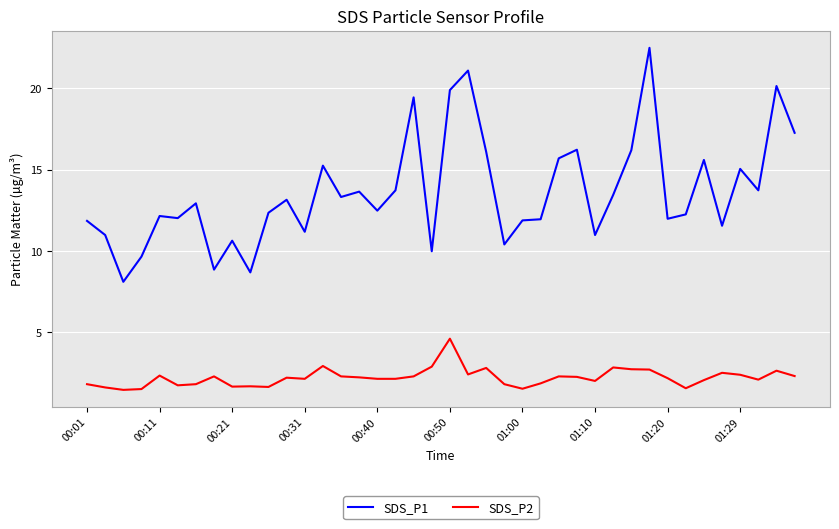

Which series has the largest total across all categories?

SDS_P1